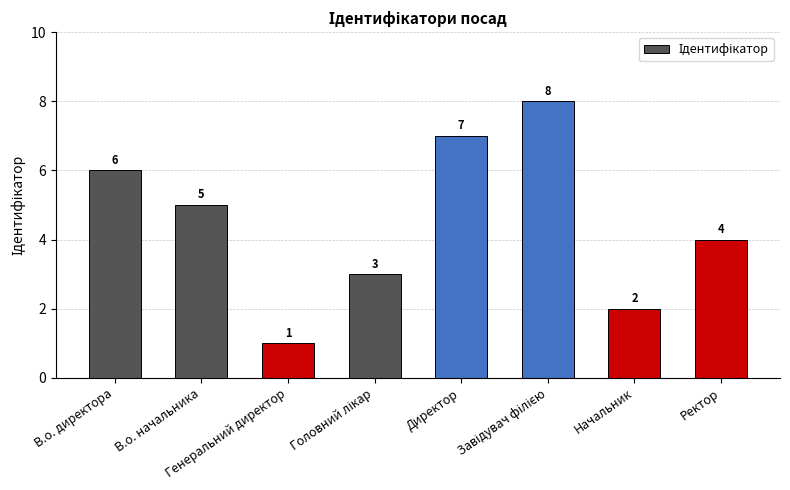

Reading right to left, extract all data points from this chart.

4	2	8	7	3	1	5	6